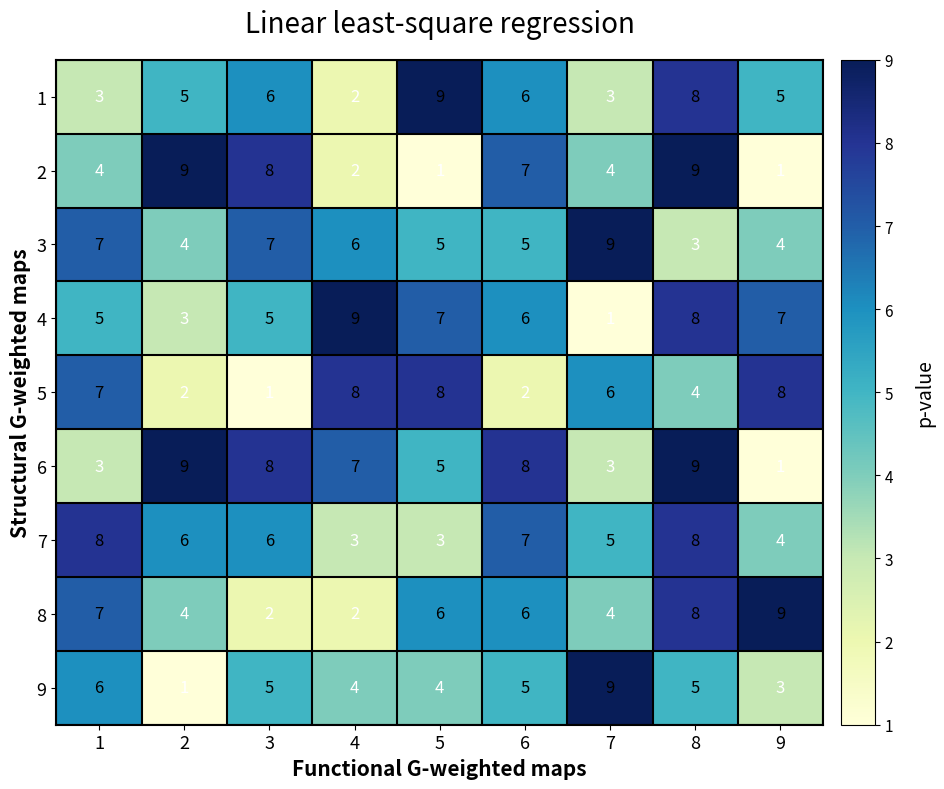

What value does the 5 series have at 8?

4